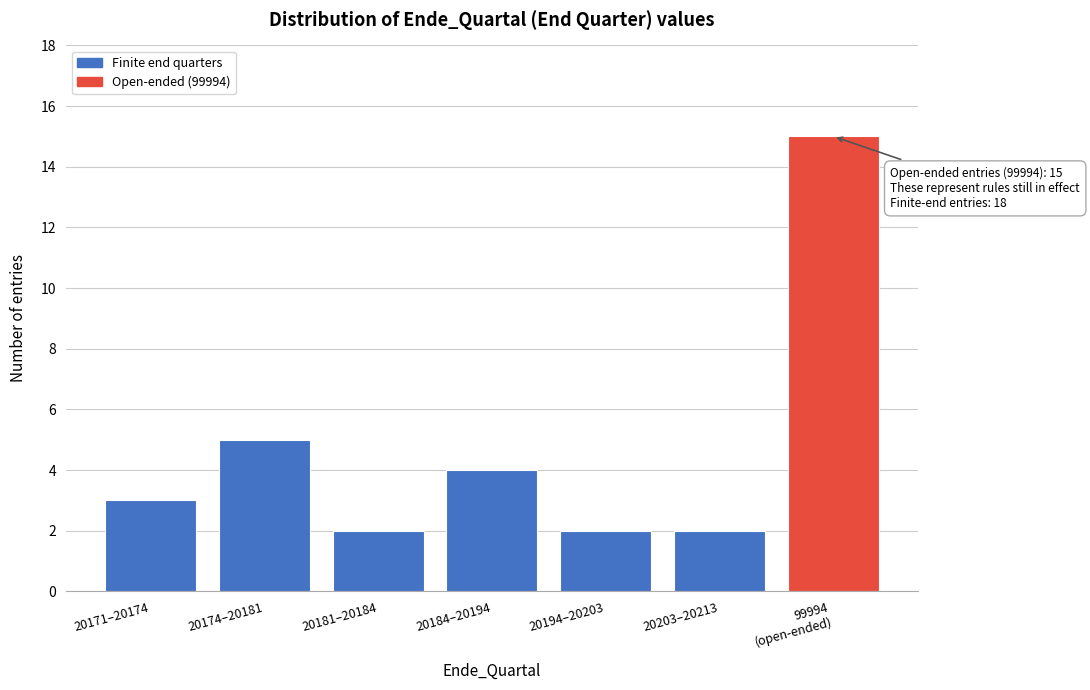

Reading left to right, transcribe all the data shown in this chart.

3	5	2	4	2	2	15